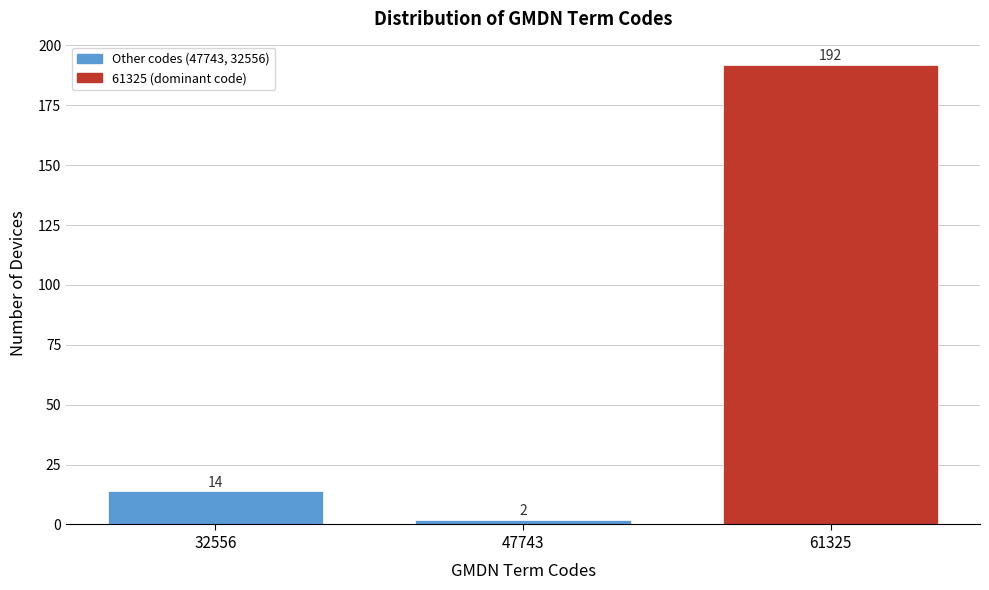

Reading left to right, extract all data points from this chart.

32556=14	47743=2	61325=192